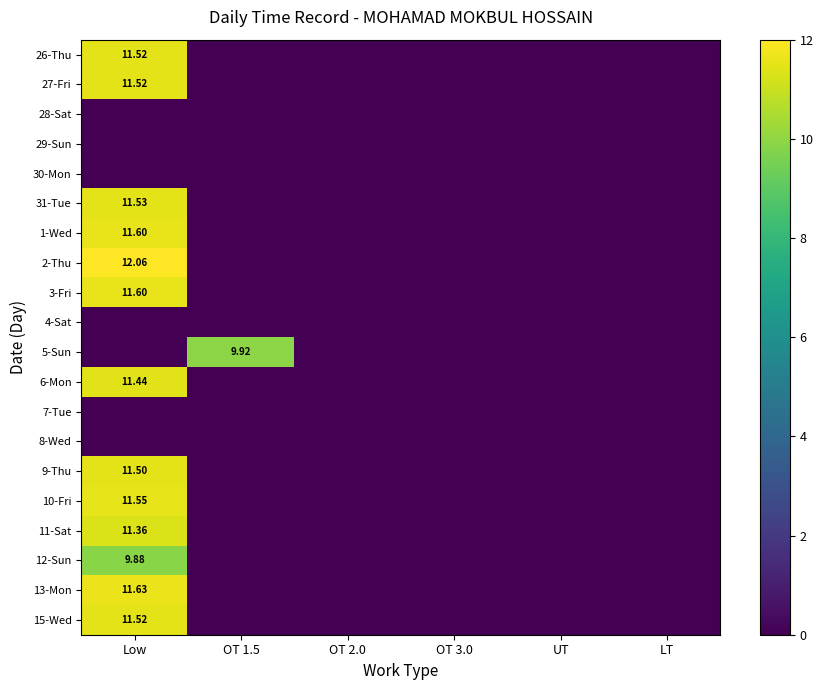

What is the spread (max minus min) of values at OT 1.5?

9.9